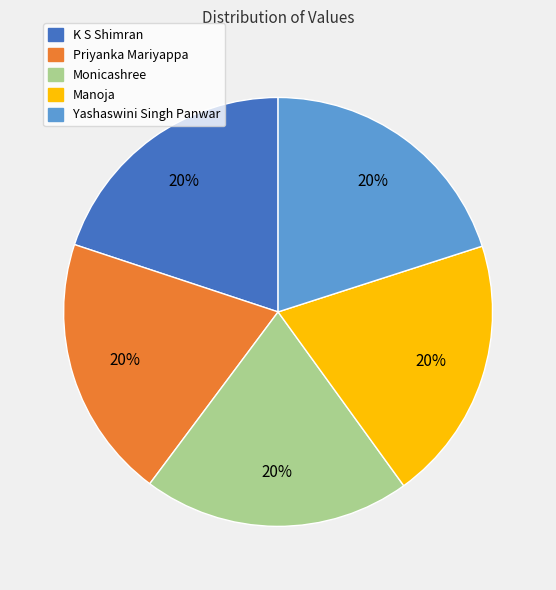

True or false: Priyanka Mariyappa accounts for 20% of the total.

True